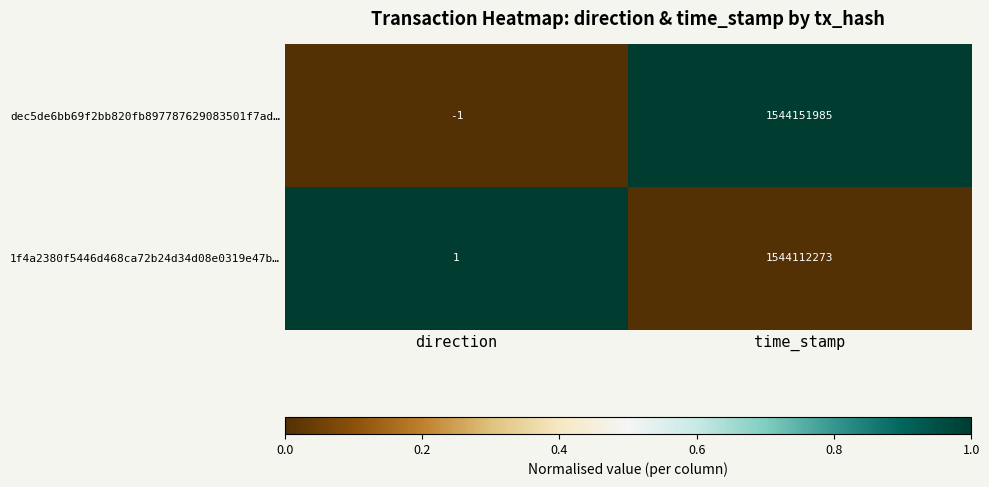

Count the number of categories in the chart.

2